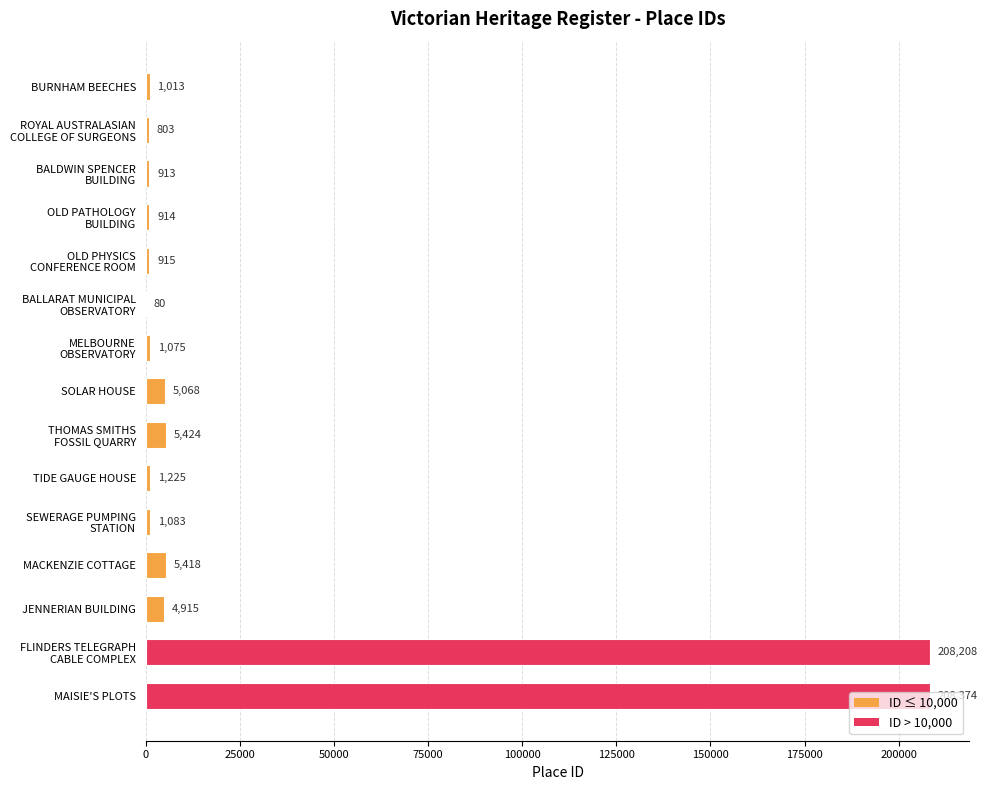

What is the approximate value at JENNERIAN BUILDING, to the nearest 10?

4920